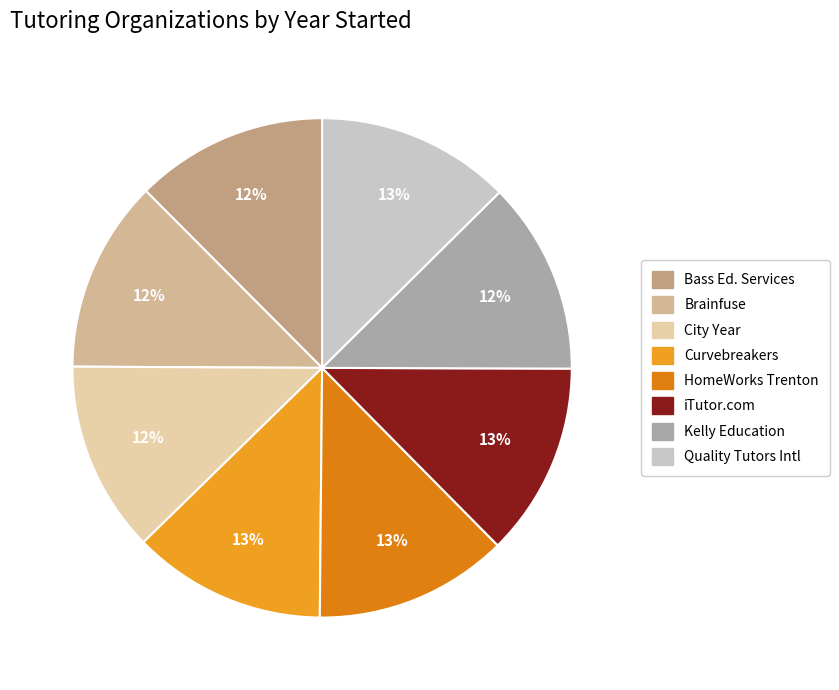

Does any single category account for the majority?

No